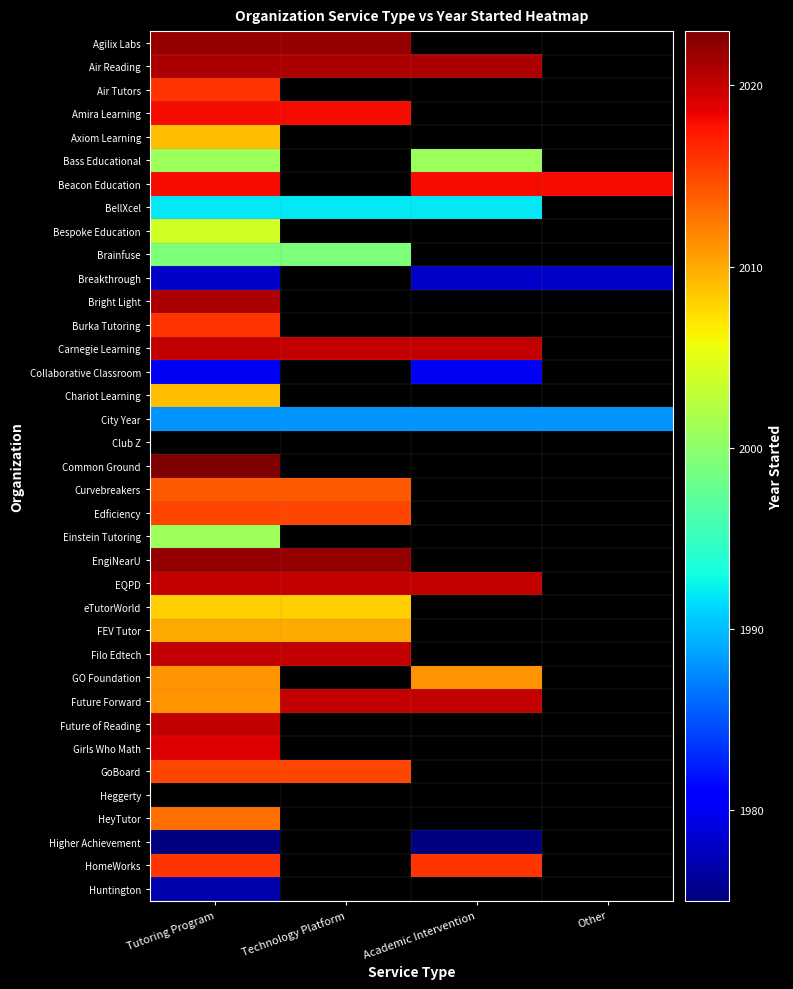

Count the number of data series in this chart.

37